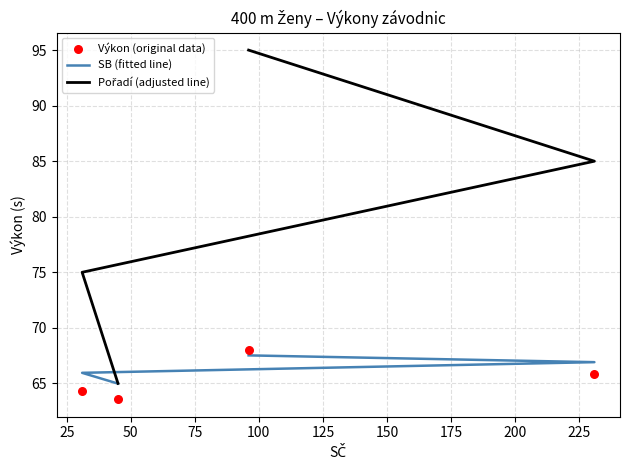

Which series has the largest total across all categories?

Pořadí (adjusted line)